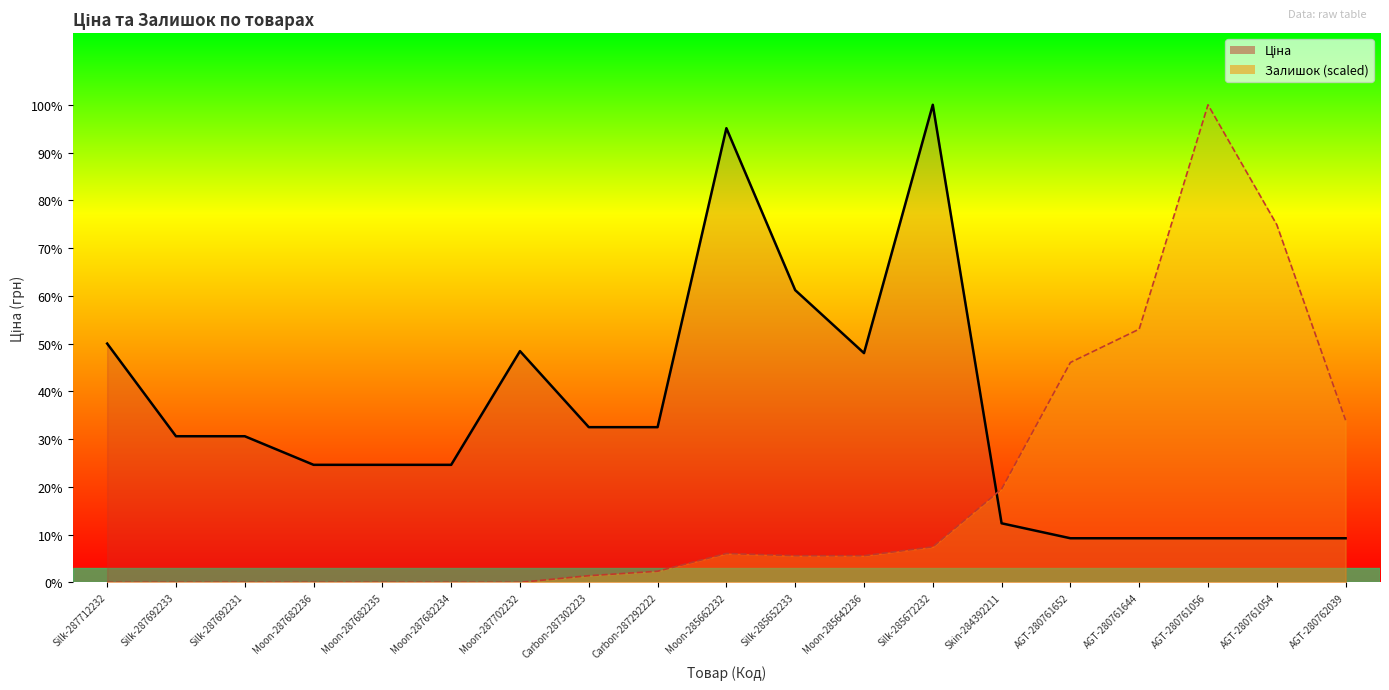

What are all the series names shown in the legend?

Ціна, Залишок